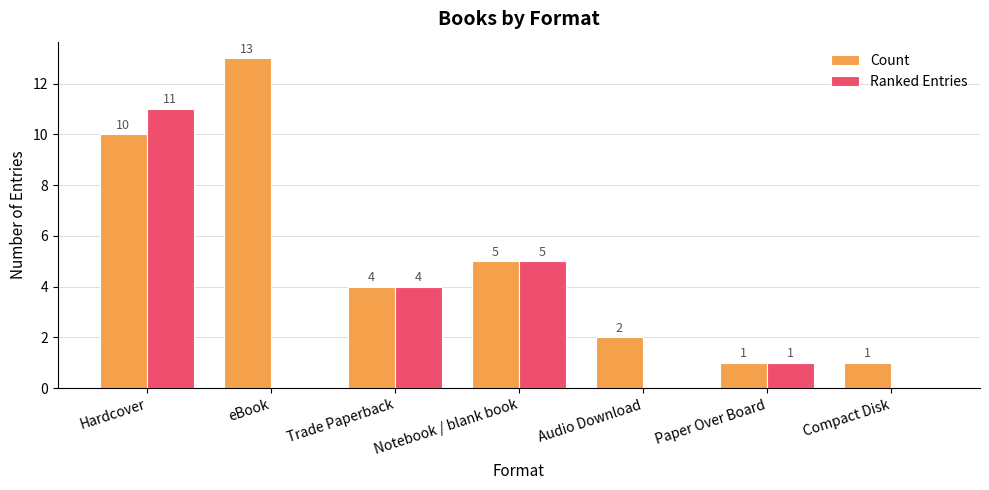

The Count series shows 10 at Hardcover. True or false?

True